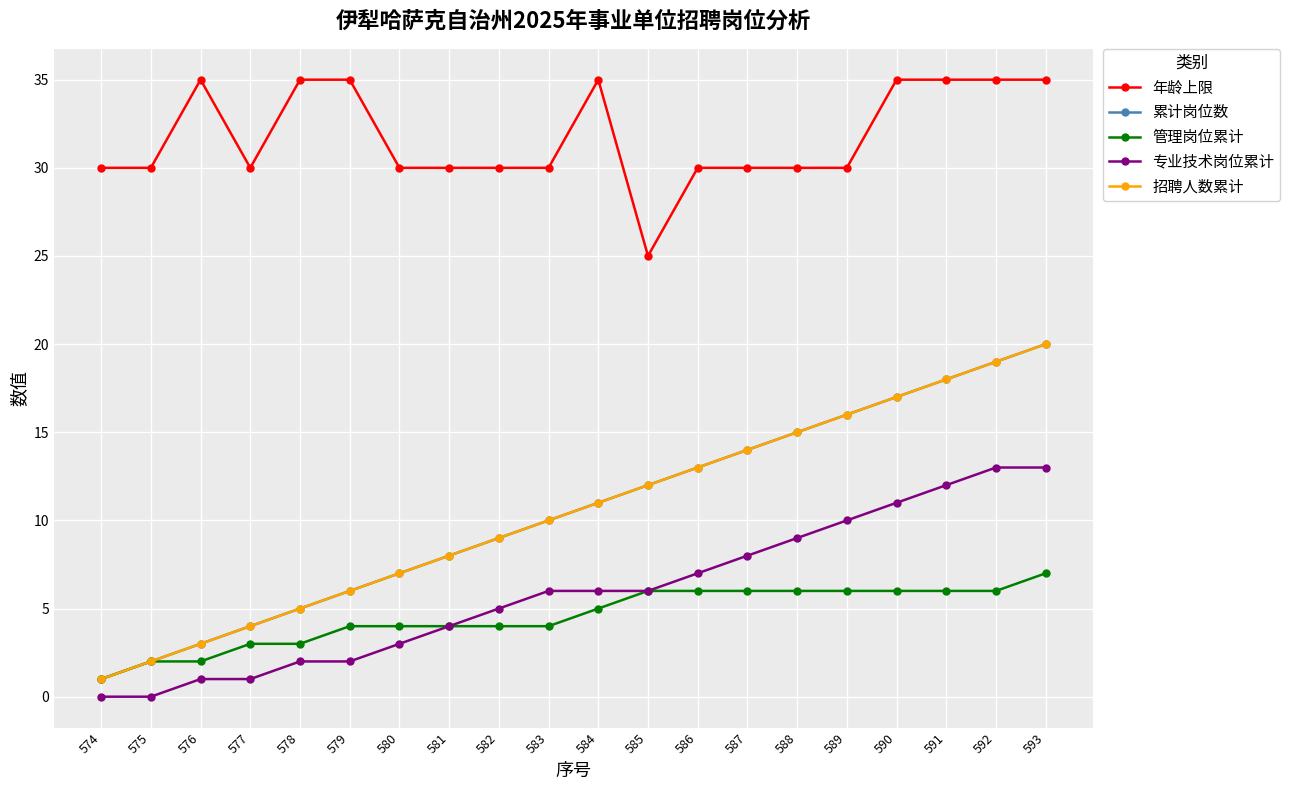

Reading right to left, transcribe all the data shown in this chart.

年龄上限: 593=35	592=35	591=35	590=35	589=30	588=30	587=30	586=30	585=25	584=35	583=30	582=30	581=30	580=30	579=35	578=35	577=30	576=35	575=30	574=30
累计岗位数: 593=20	592=19	591=18	590=17	589=16	588=15	587=14	586=13	585=12	584=11	583=10	582=9	581=8	580=7	579=6	578=5	577=4	576=3	575=2	574=1
管理岗位累计: 593=7	592=6	591=6	590=6	589=6	588=6	587=6	586=6	585=6	584=5	583=4	582=4	581=4	580=4	579=4	578=3	577=3	576=2	575=2	574=1
专业技术岗位累计: 593=13	592=13	591=12	590=11	589=10	588=9	587=8	586=7	585=6	584=6	583=6	582=5	581=4	580=3	579=2	578=2	577=1	576=1	575=0	574=0
招聘人数累计: 593=20	592=19	591=18	590=17	589=16	588=15	587=14	586=13	585=12	584=11	583=10	582=9	581=8	580=7	579=6	578=5	577=4	576=3	575=2	574=1